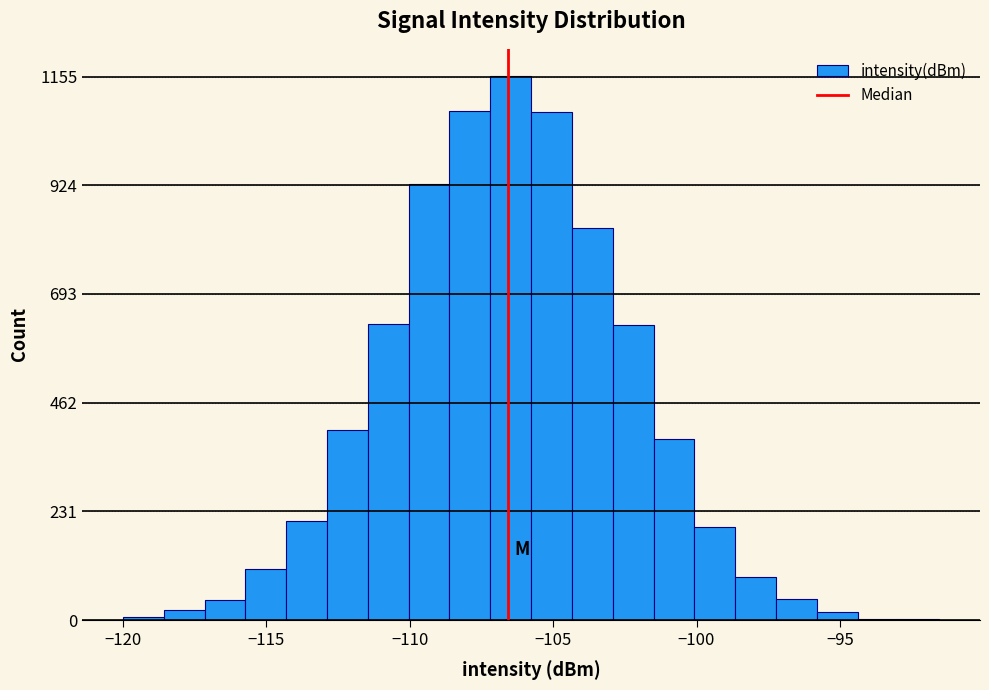

Around what value on the x-axis is the tallest bar? Give the approximate position of its centre, as read against the axis.

-106.5